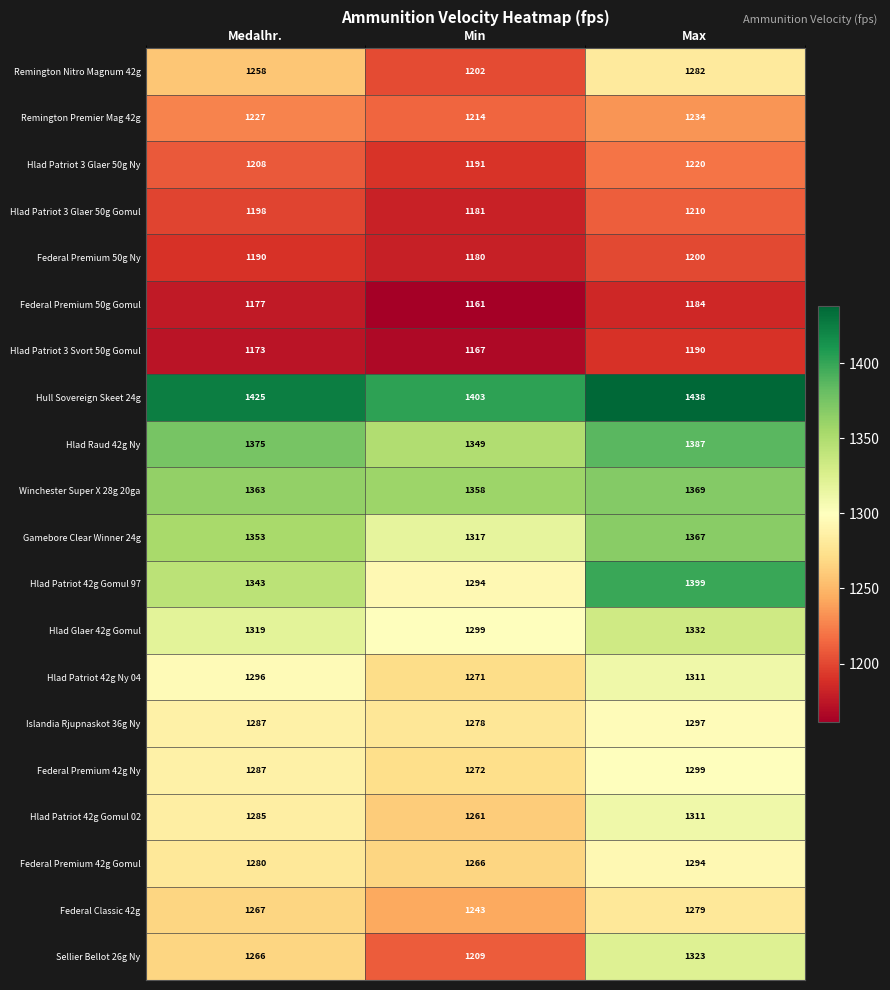

What is the difference between the maximum and minimum values in the Remington Nitro Magnum 42g series?

80